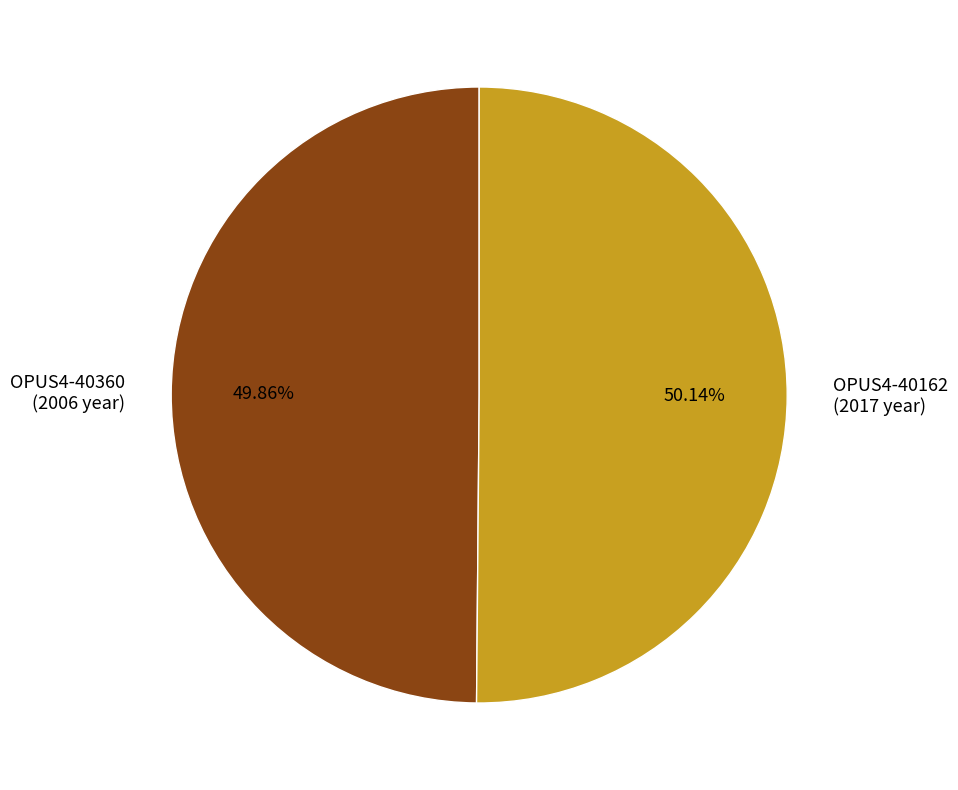

Is the sum of OPUS4-40360 and OPUS4-40162 greater than half?

Yes